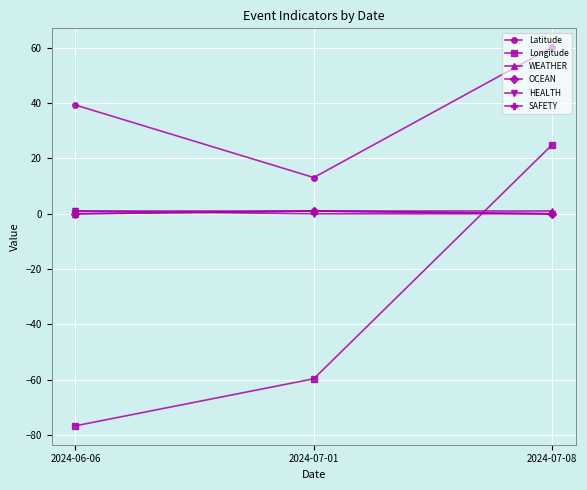

Reading left to right, what are all the values shown in this chart?

Latitude: 2024-06-06=39.3	2024-07-01=13.1	2024-07-08=60.2
Longitude: 2024-06-06=-76.6	2024-07-01=-59.6	2024-07-08=24.9
WEATHER: 2024-06-06=0.0	2024-07-01=1.0	2024-07-08=1.0
OCEAN: 2024-06-06=0.0	2024-07-01=1.0	2024-07-08=0.0
HEALTH: 2024-06-06=1.0	2024-07-01=0.0	2024-07-08=0.0
SAFETY: 2024-06-06=1.0	2024-07-01=1.0	2024-07-08=0.0